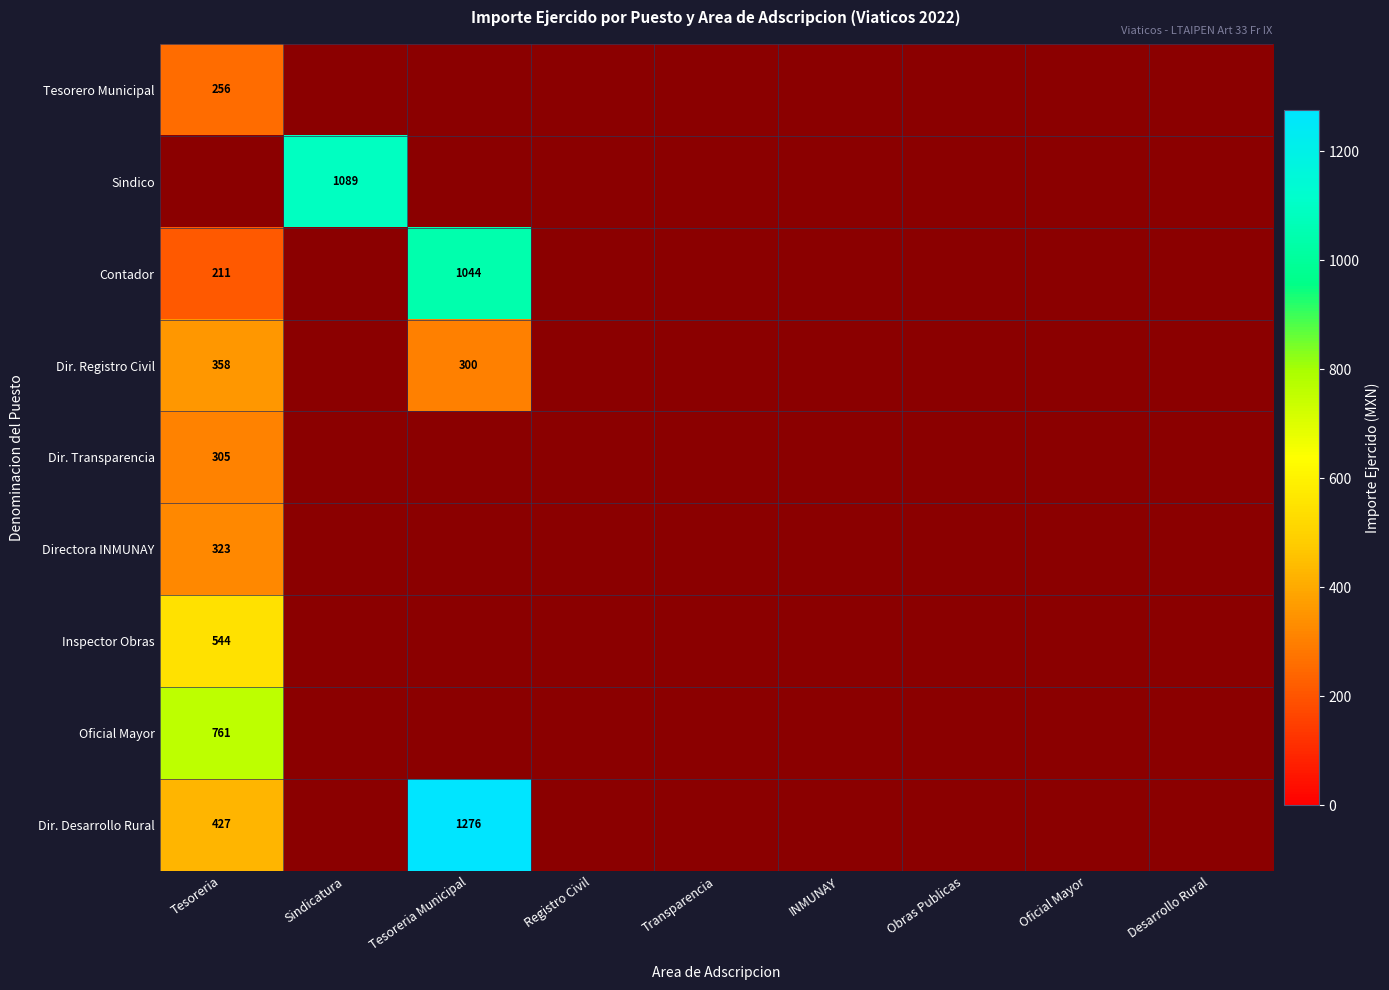

The Sindico series shows 1089 at Sindicatura. True or false?

True